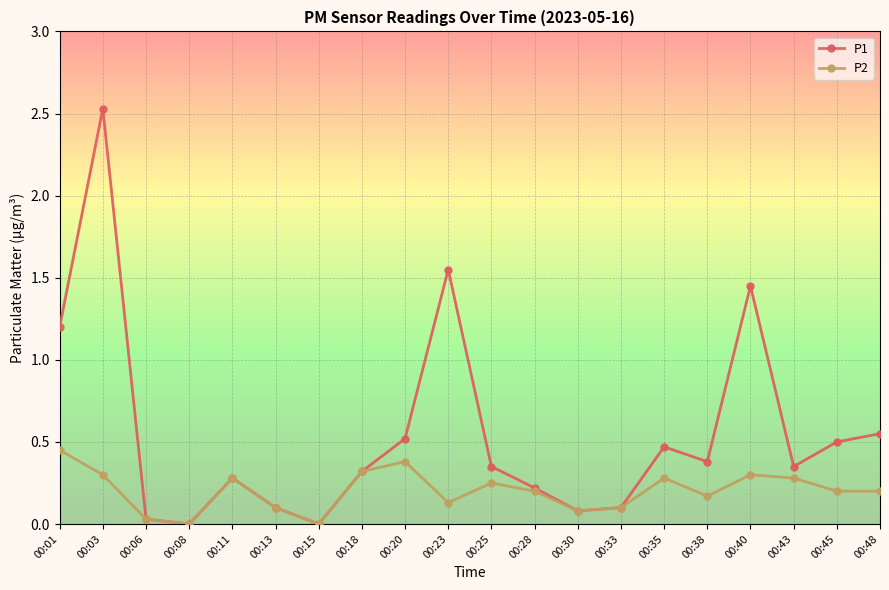

At which category is the sum across all series the highest?

00:03